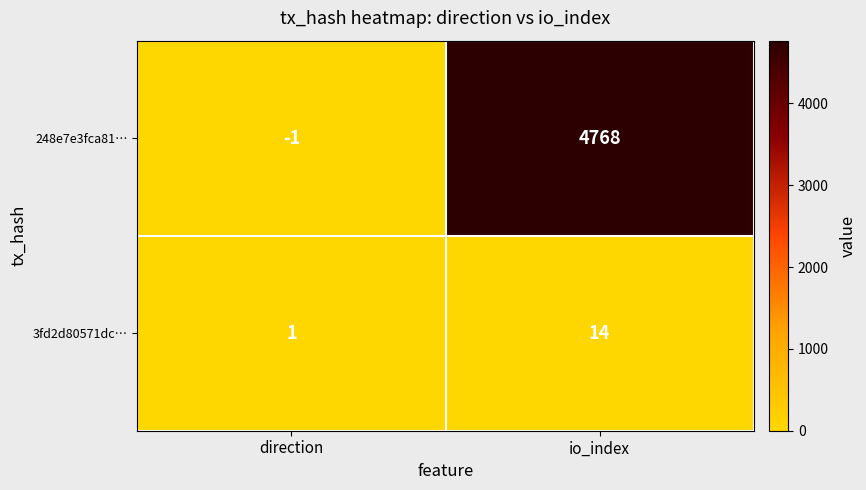

What is the approximate value of 248e7e3fca81… at io_index?

4768